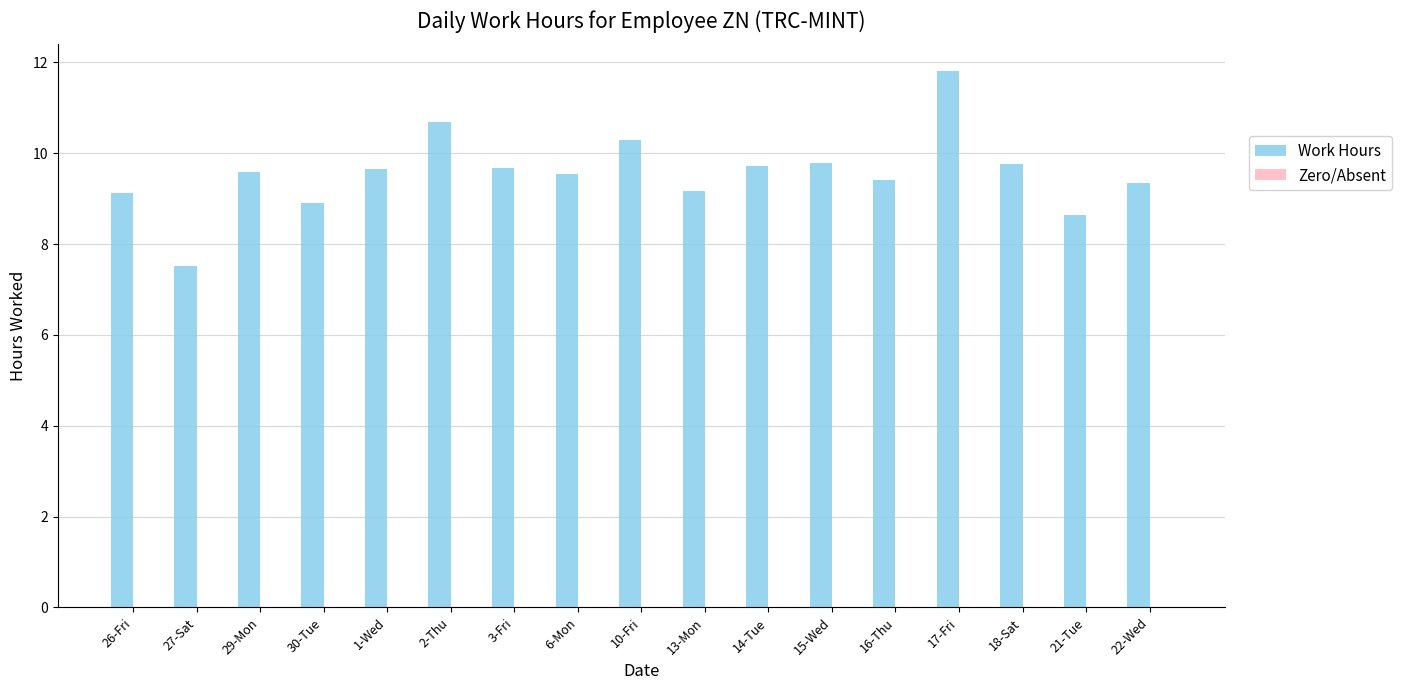

The chart shows a value of 8.9 at 30-Tue. True or false?

True